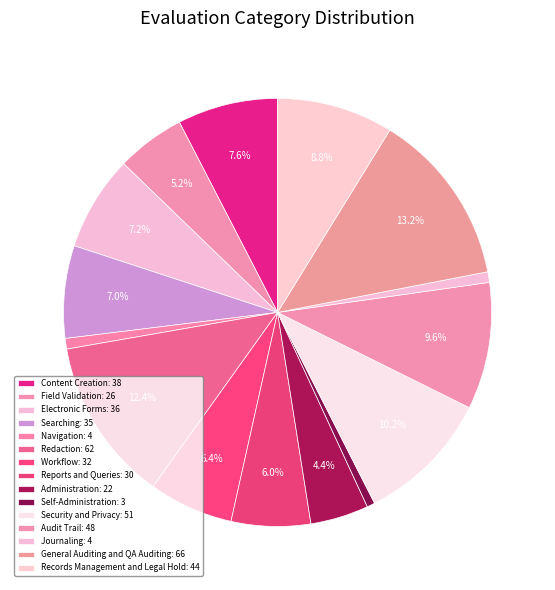

To the nearest percent, what is the combined percentage of Redaction and Administration?

17%